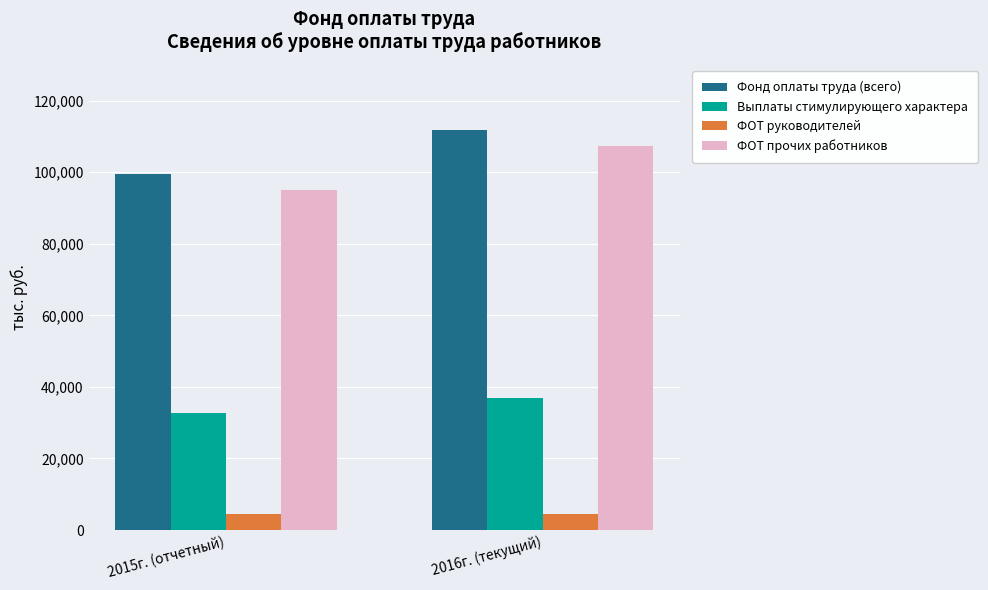

What is the difference between the highest and lowest values at 2016г. (текущий)?

107180.9